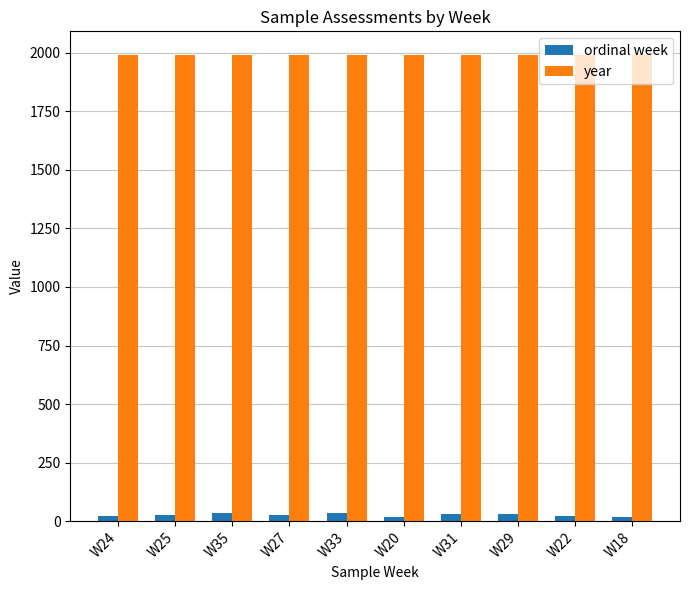

What is the maximum value shown in the chart?

1992